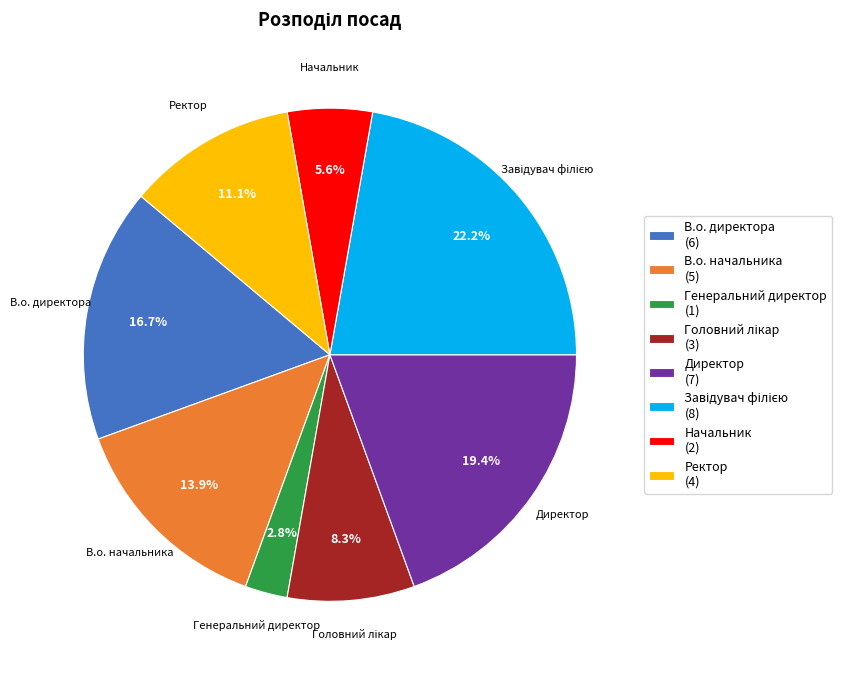

To the nearest percent, what is the difference between the largest and smallest slice percentages?

19%